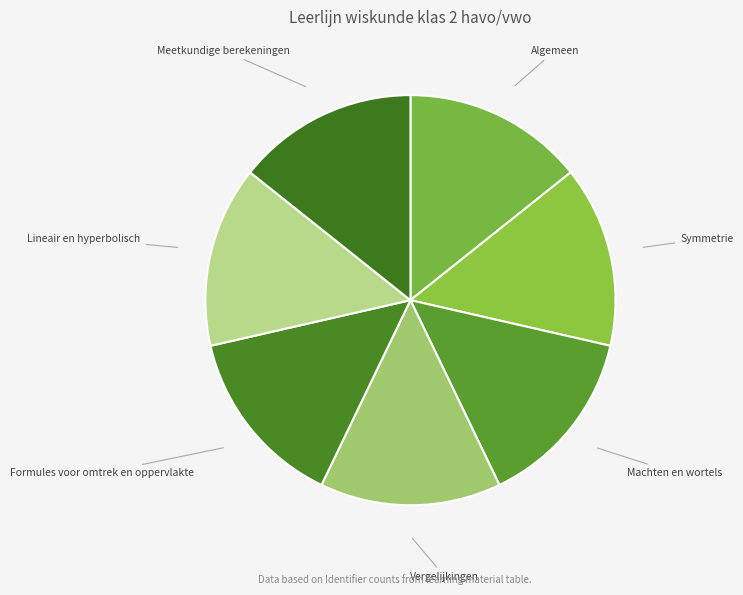

Does any single category account for the majority?

No